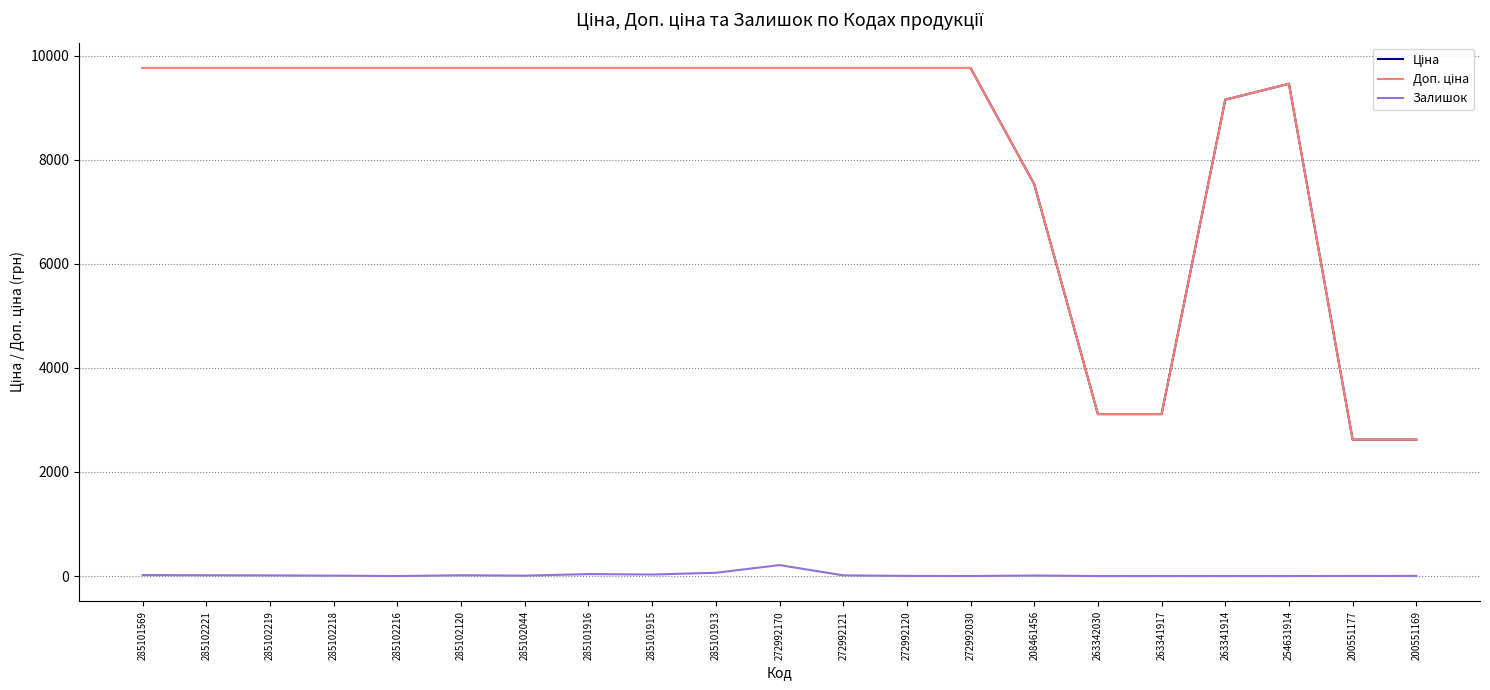

What is the difference between the highest and lowest values at 254631914?

9460.9